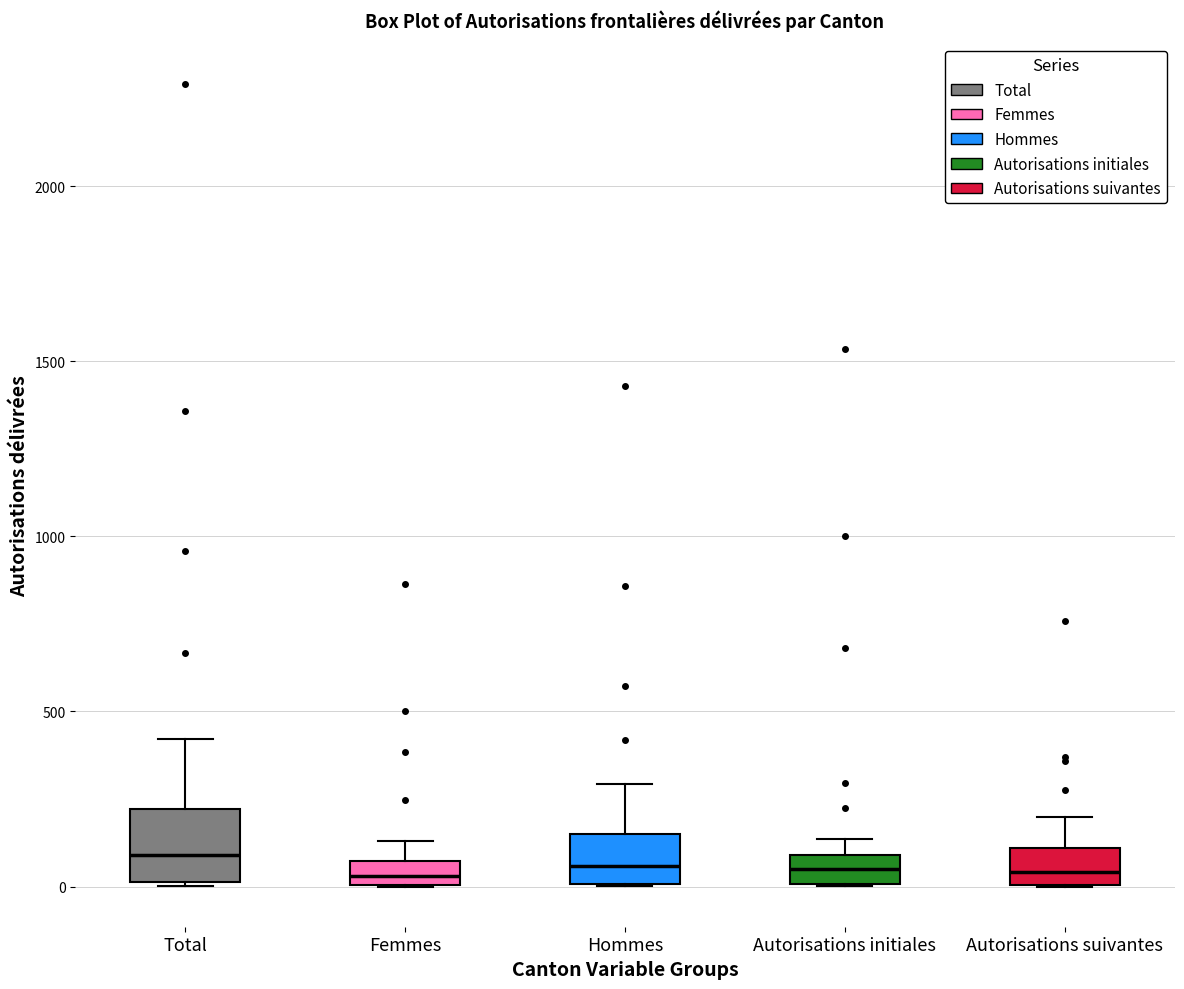

Which box is the tallest, from its lower edge to its upper edge?

Total